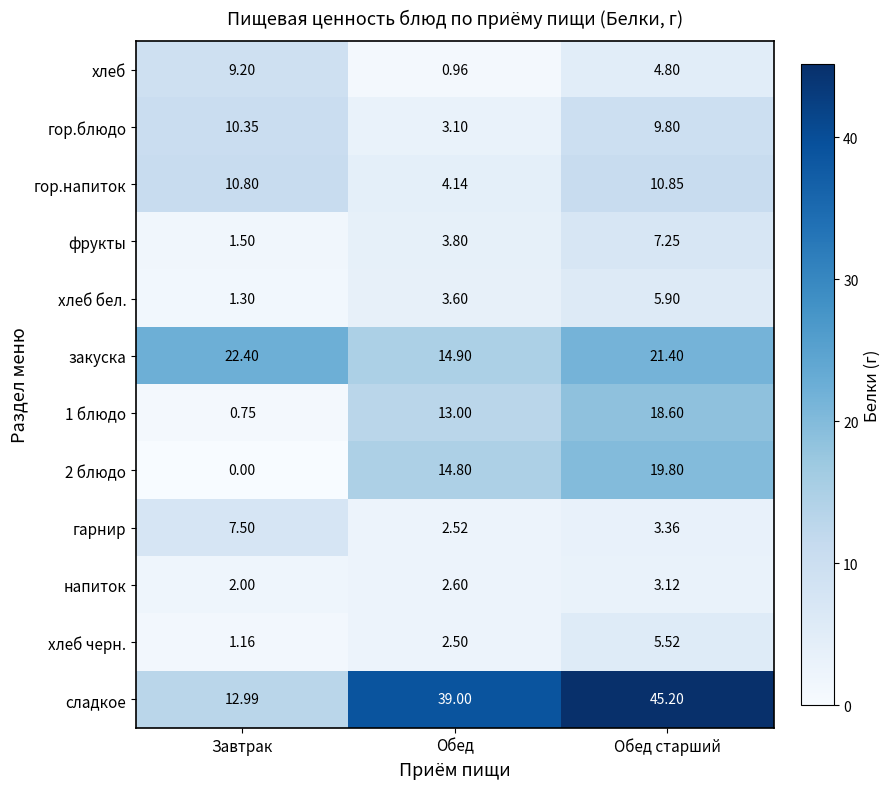

List the labels in order of закуска value, largest first.

Завтрак, Обед старший, Обед